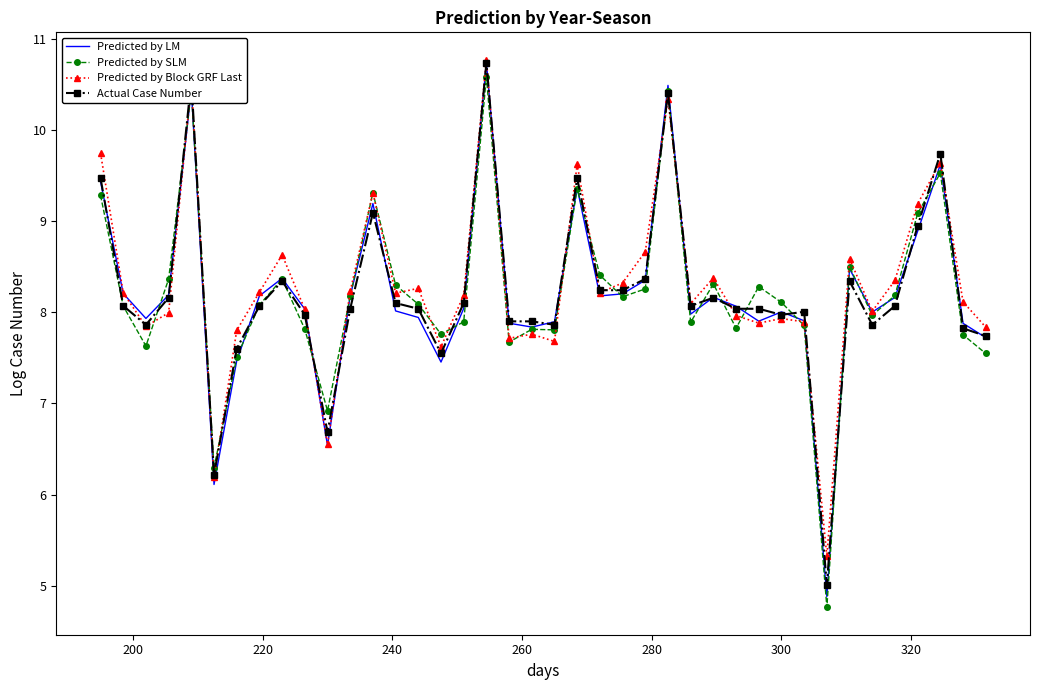

How many interior local peaks does the Predicted by LM series have?

10